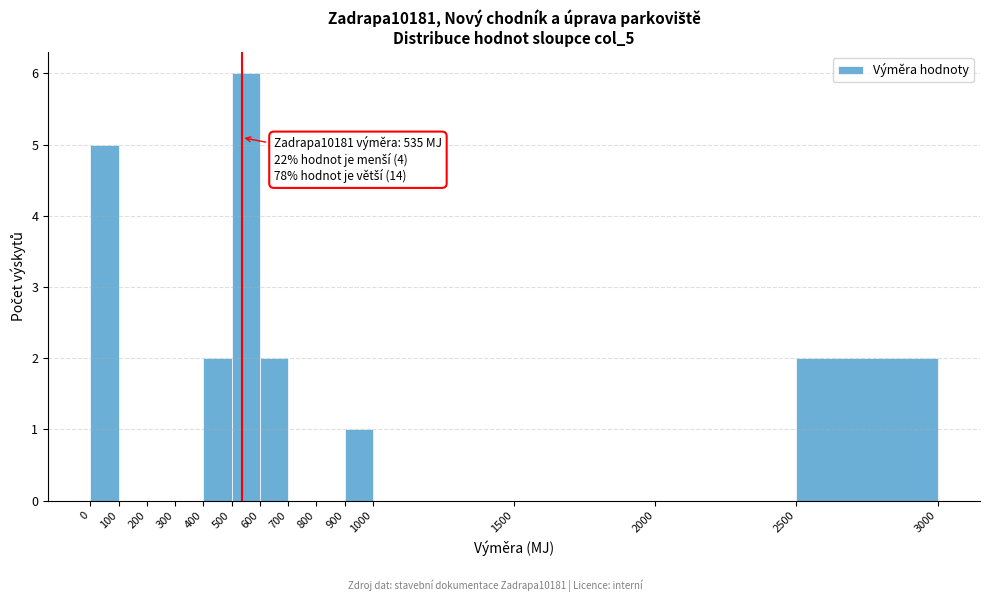

Which range on the x-axis has the tallest bar?

500 to 600